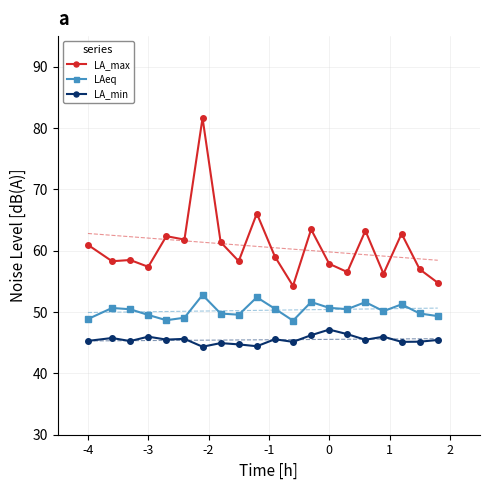

Which series has the largest range (max minus min)?

LA_max